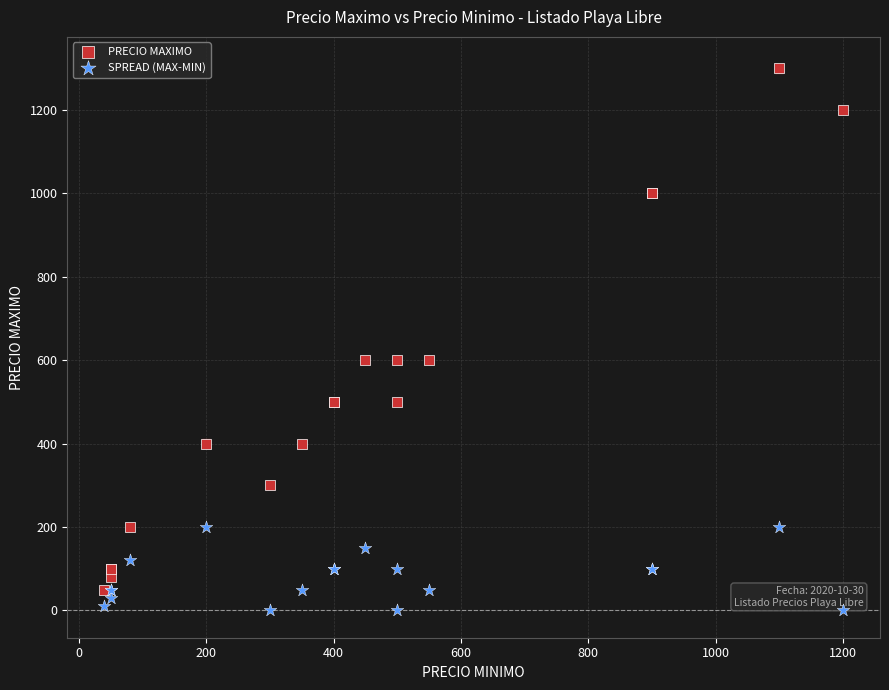

Which series reaches the maximum Y coordinate?

PRECIO MAXIMO